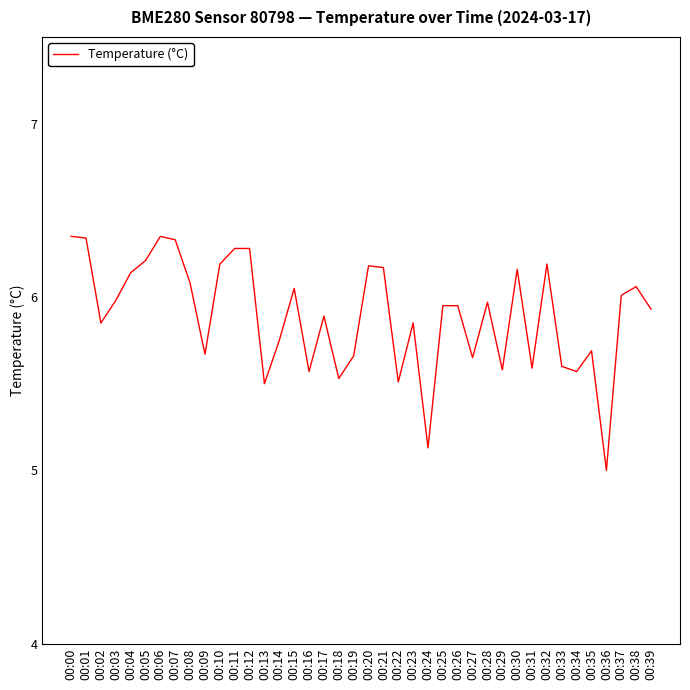

Is it true that the value at 00:03 is 6.0?

True